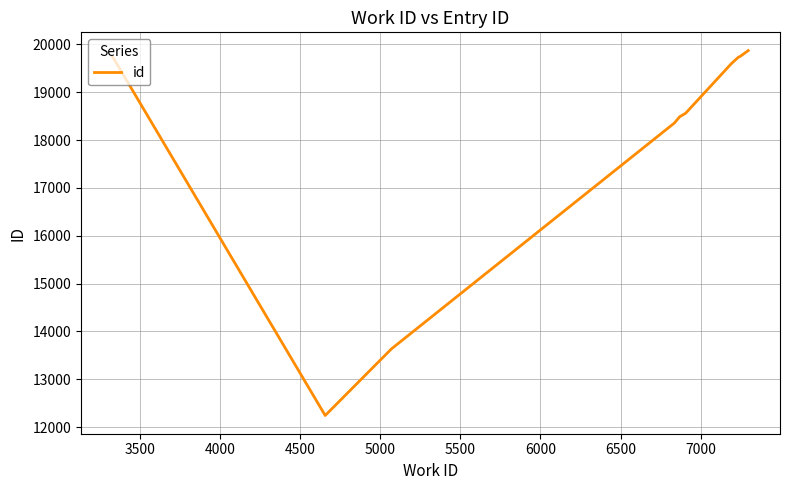

Is this an area chart (filled region under the line)?

No